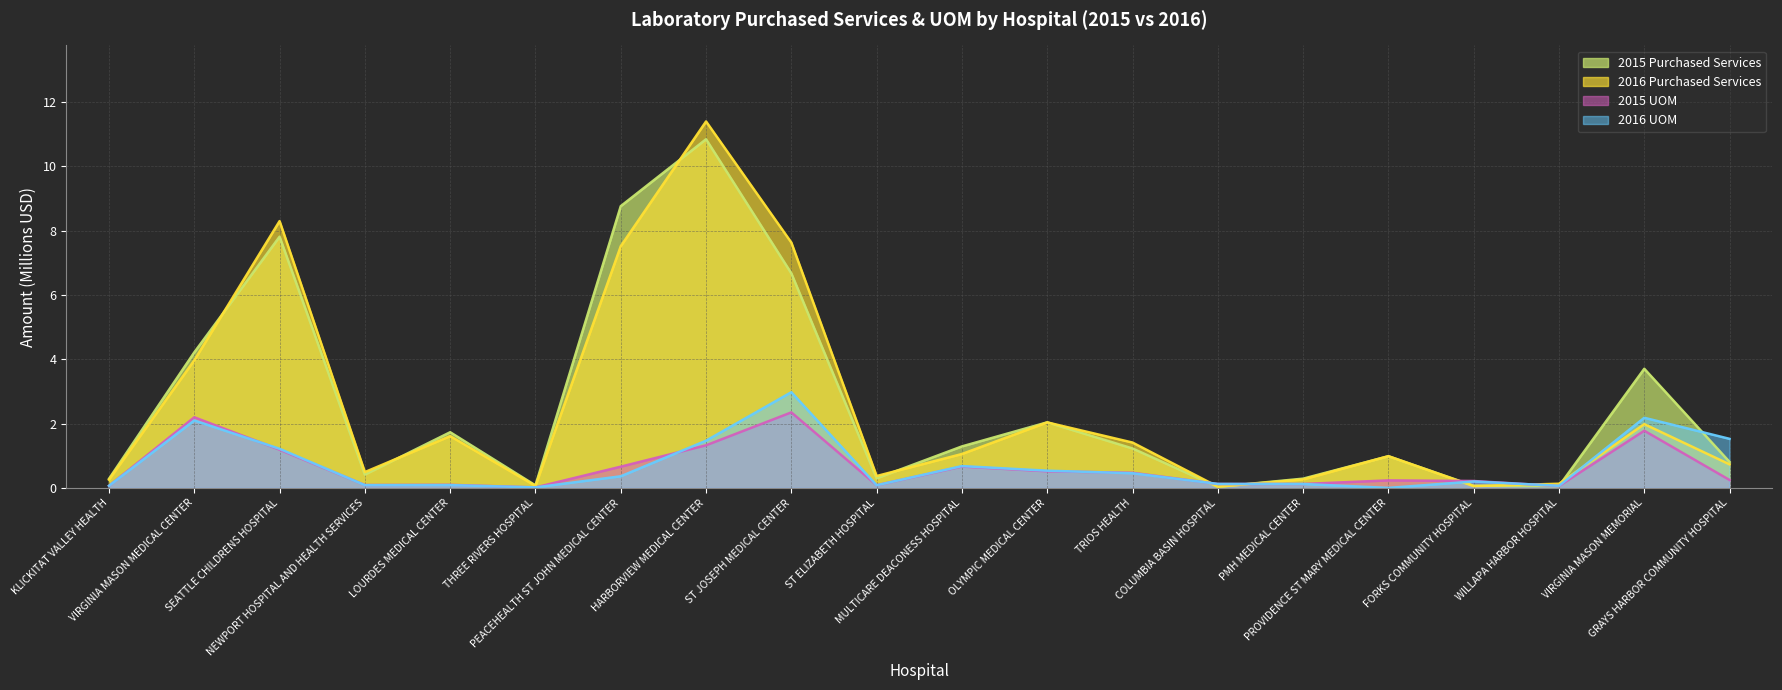

Between which two adjacent categories do 2015 Purchased Services and 2016 Purchased Services first intersect?

VIRGINIA MASON MEDICAL CENTER and SEATTLE CHILDRENS HOSPITAL